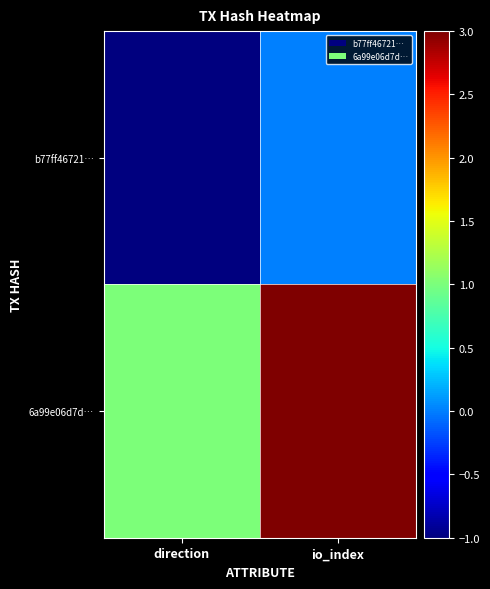

What is the smallest value displayed?

-1